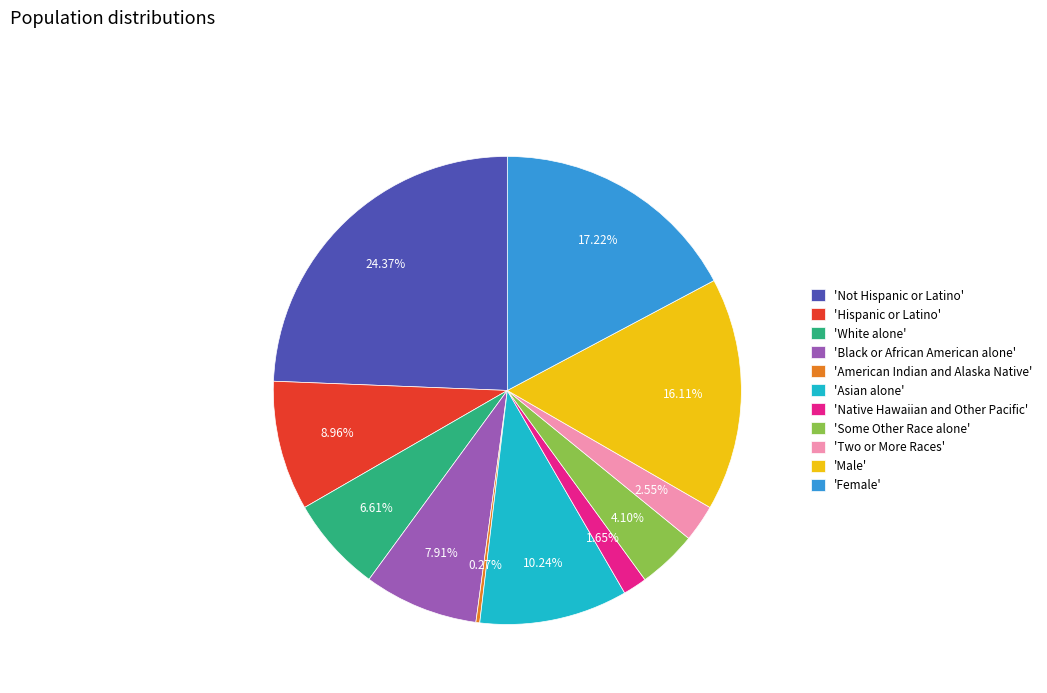

Which has a higher value, 'Male' or 'Two or More Races'?

'Male'